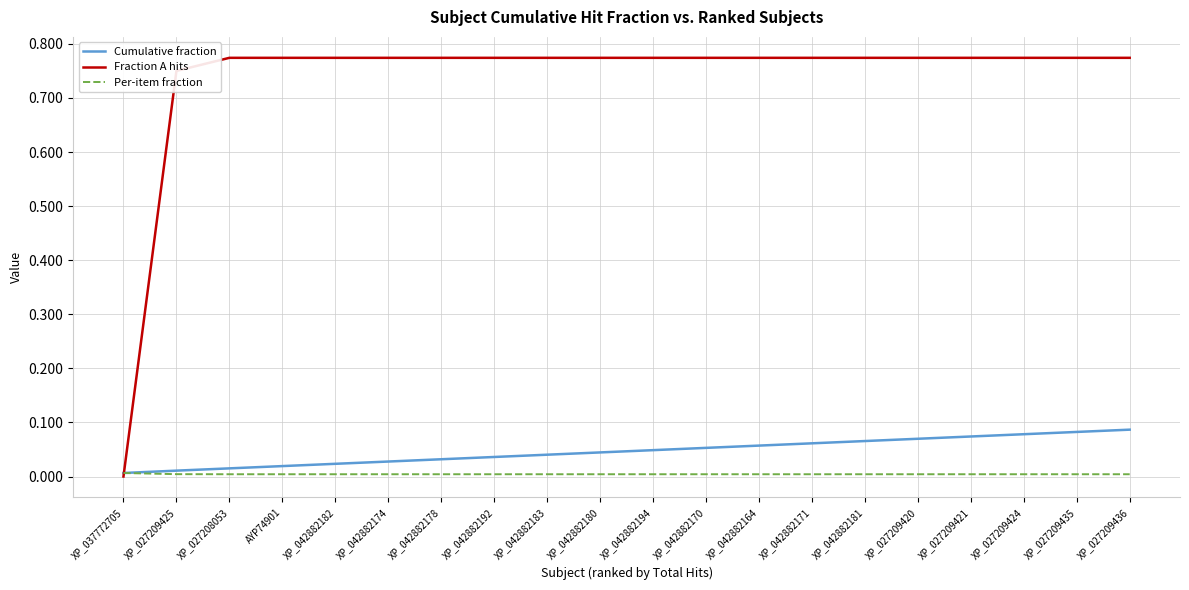

Which series ends up on top after the final intersection of Per-item fraction and Fraction A hits?

Fraction A hits